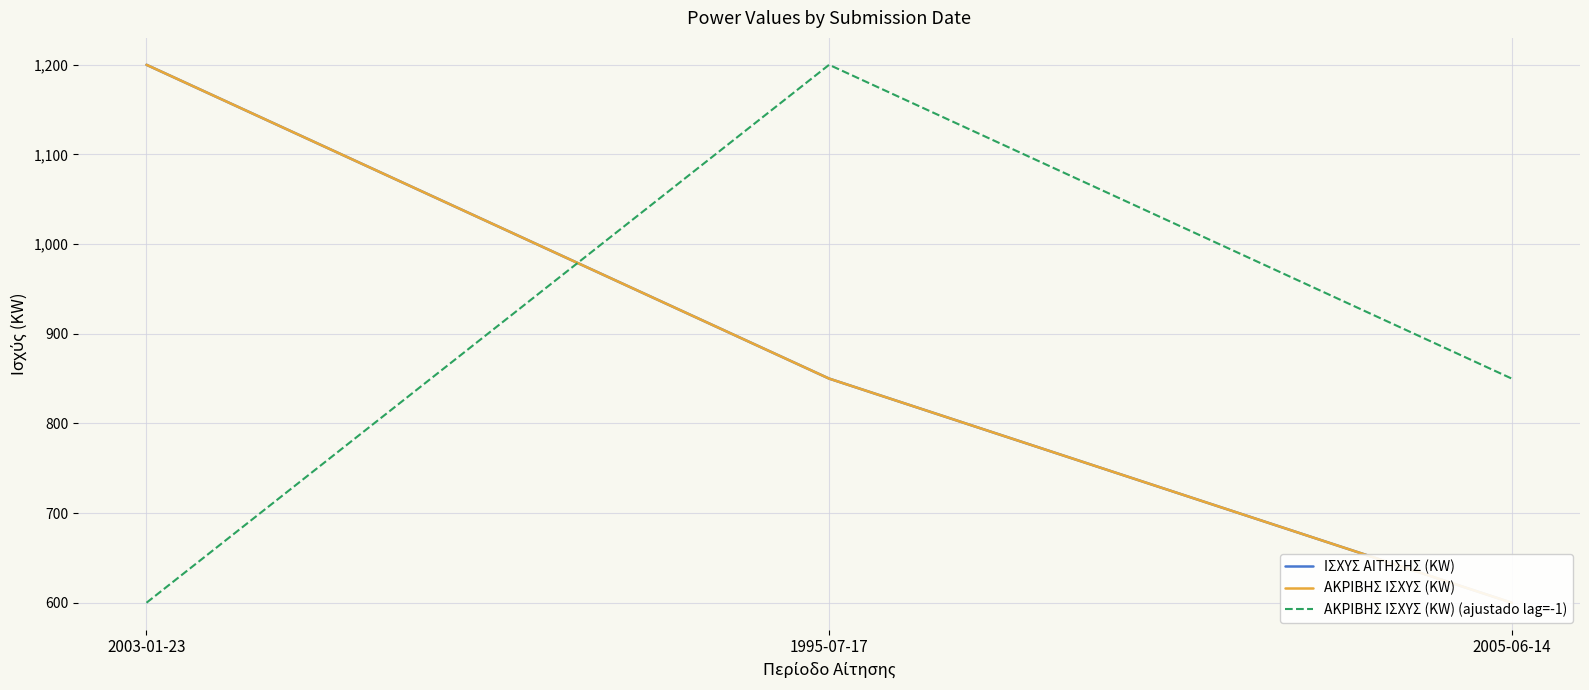

Rank the series at 2005-06-14 from highest to lowest value.

ΑΚΡΙΒΗΣ ΙΣΧΥΣ (KW) (ajustado lag=-1), ΙΣΧΥΣ ΑΙΤΗΣΗΣ (KW), ΑΚΡΙΒΗΣ ΙΣΧΥΣ (KW)